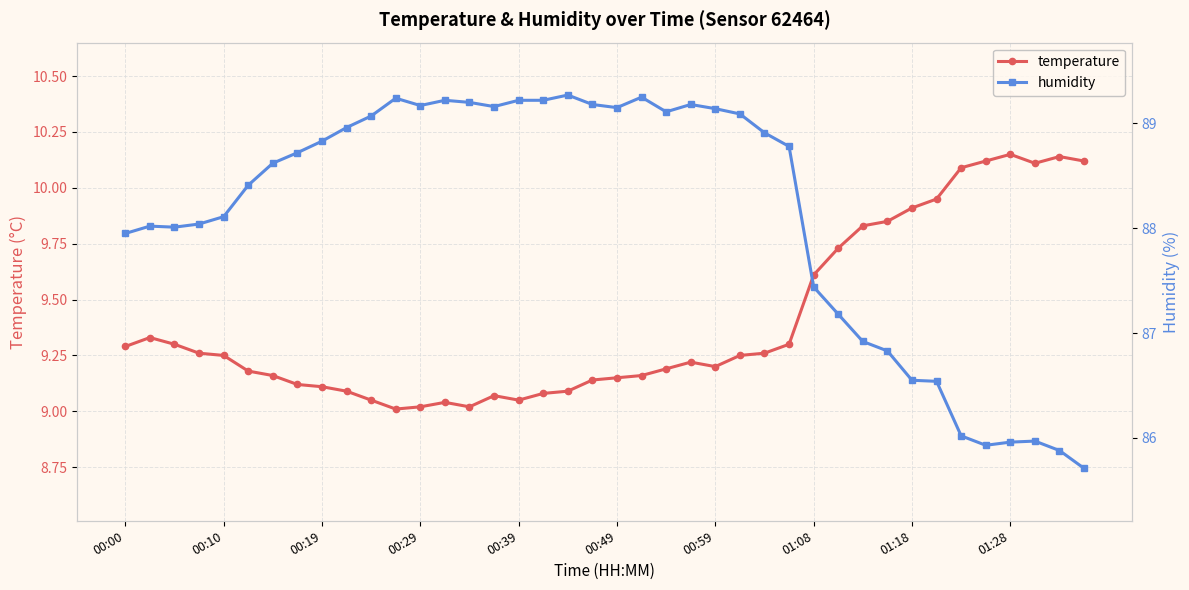

What is the highest value of the humidity series?

89.3